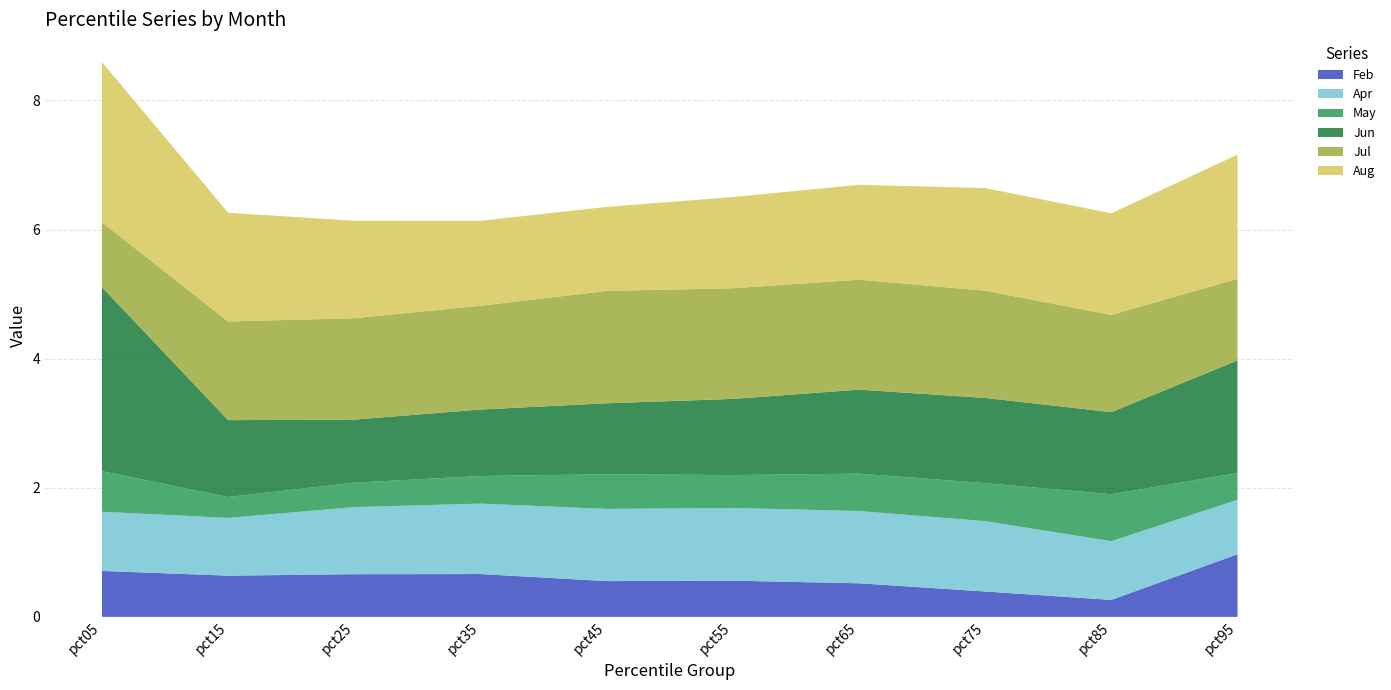

Reading left to right, what are all the values shown in this chart?

Feb: 0.7	0.6	0.7	0.7	0.6	0.6	0.5	0.4	0.3	1.0
Apr: 0.9	0.9	1.0	1.1	1.1	1.1	1.1	1.1	0.9	0.8
May: 0.6	0.3	0.4	0.4	0.5	0.5	0.6	0.6	0.7	0.4
Jun: 2.9	1.2	1.0	1.0	1.1	1.2	1.3	1.3	1.3	1.7
Jul: 1.0	1.5	1.6	1.6	1.7	1.7	1.7	1.7	1.5	1.3
Aug: 2.5	1.7	1.5	1.3	1.3	1.4	1.5	1.6	1.6	1.9